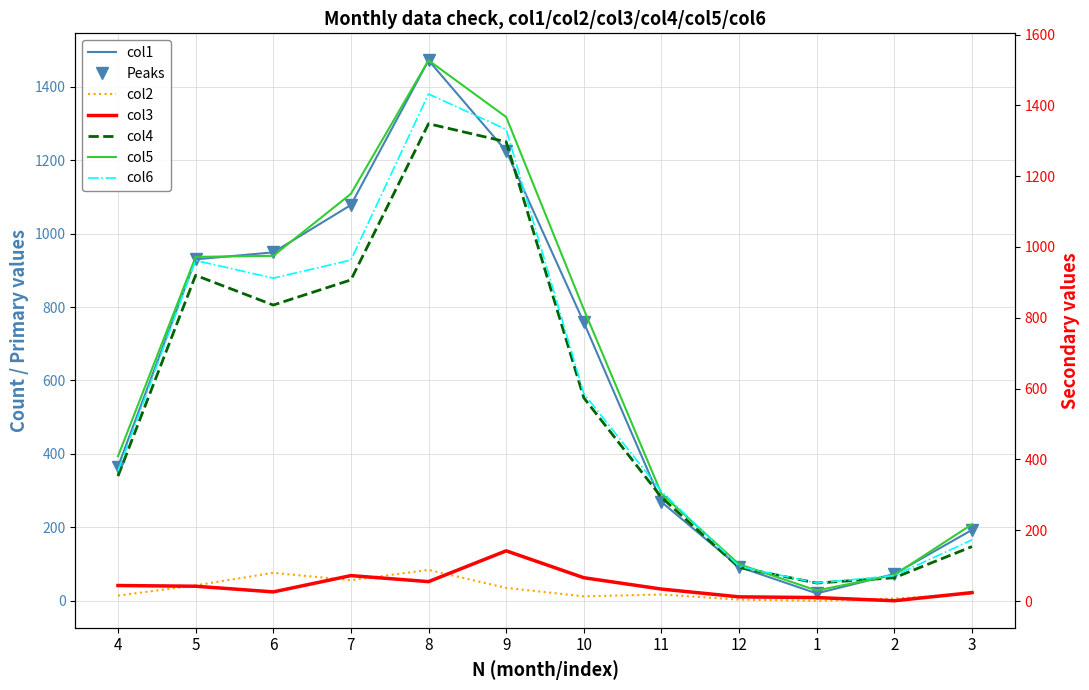

What is the difference between the maximum and second lowest values in the col2 series?

81